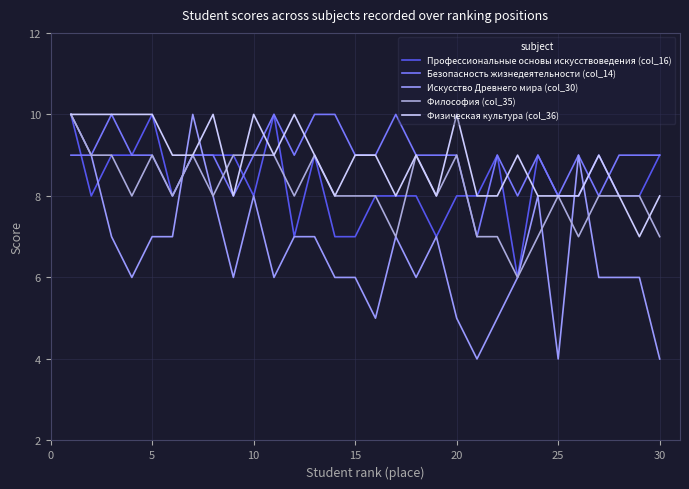

What is the minimum value for Искусство Древнего мира (col_30)?

4